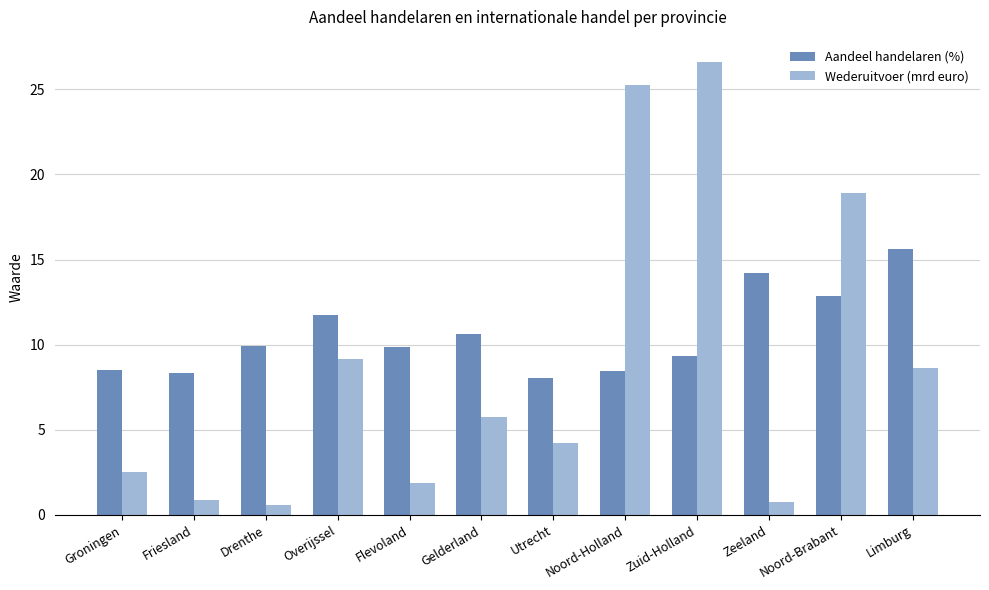

Does the chart contain any negative values?

No